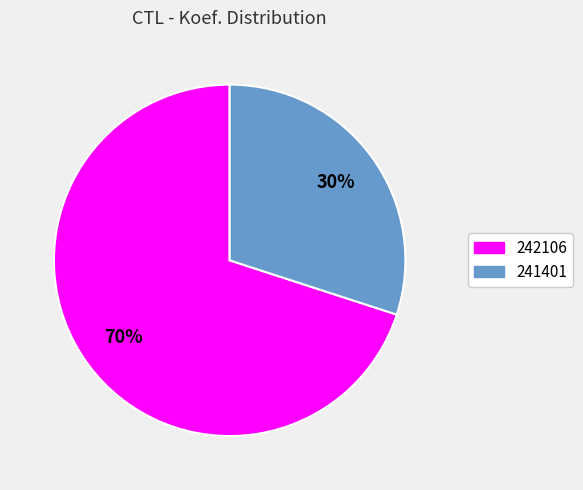

Which category has the biggest portion of the pie?

242106